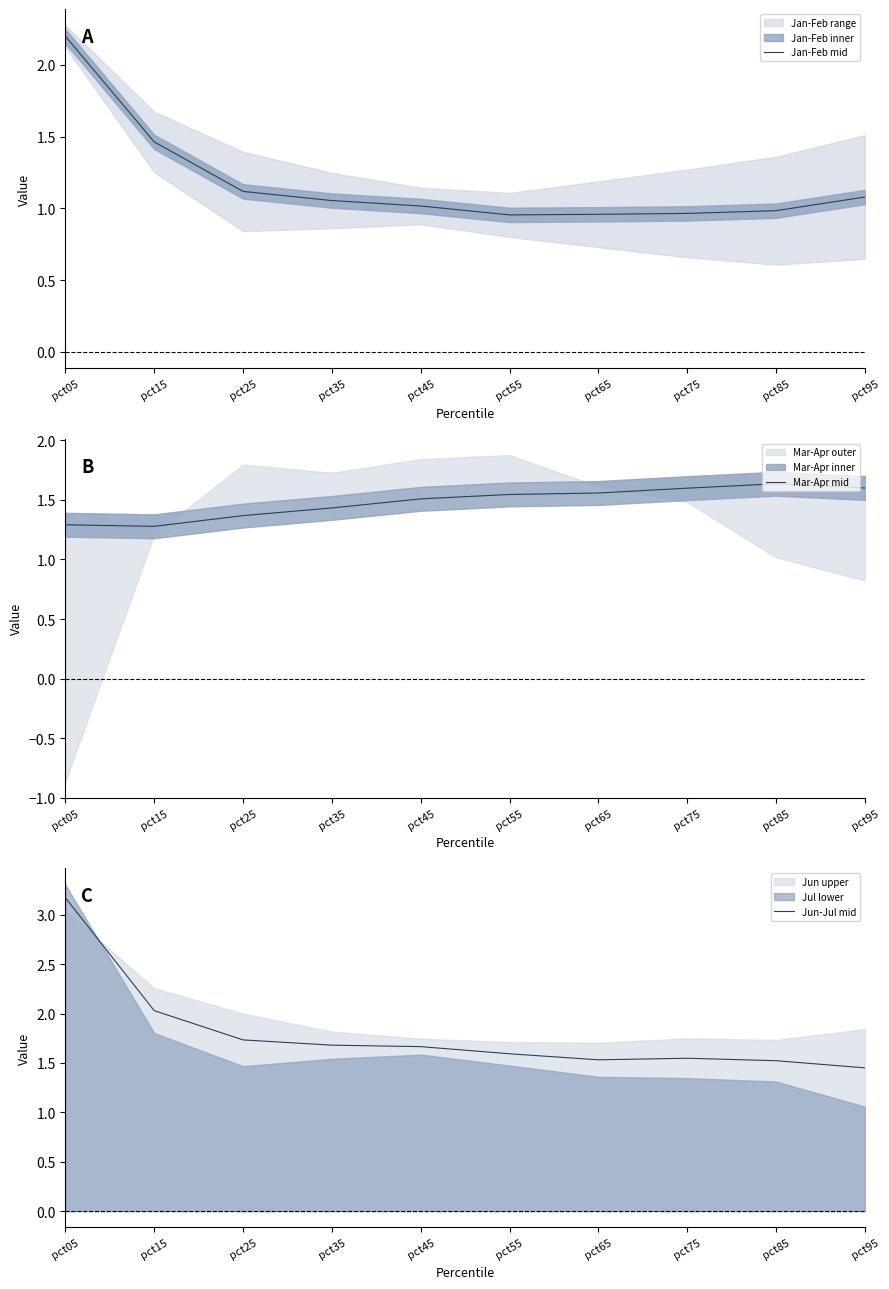

Reading right to left, extract all data points from this chart.

Jan-Feb mid: 1.1	1.0	1.0	1.0	1.0	1.0	1.1	1.1	1.5	2.2
Mar-Apr mid: 1.6	1.6	1.6	1.6	1.5	1.5	1.4	1.4	1.3	1.3
Jun-Jul mid: 1.5	1.5	1.5	1.5	1.6	1.7	1.7	1.7	2.0	3.2